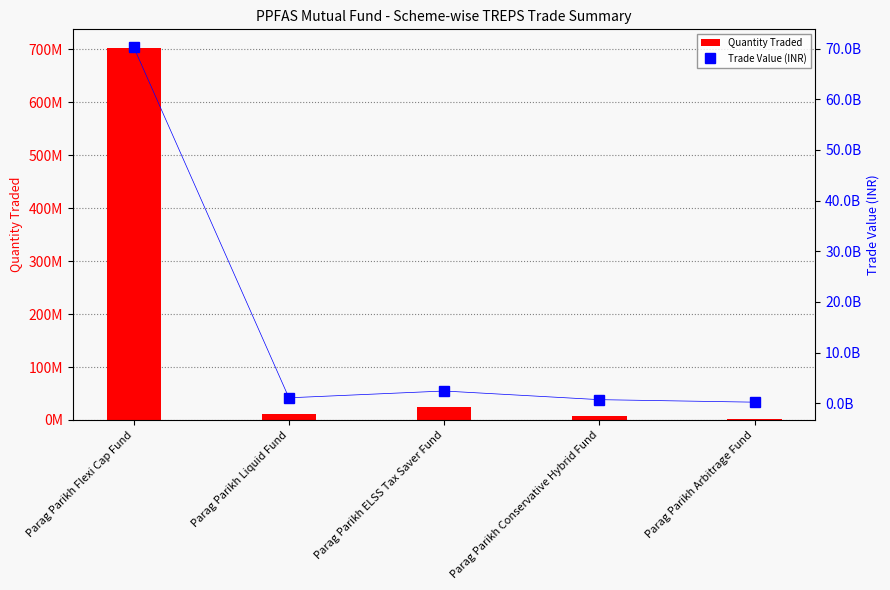

What is the sum of all Quantity Traded values?

747730000